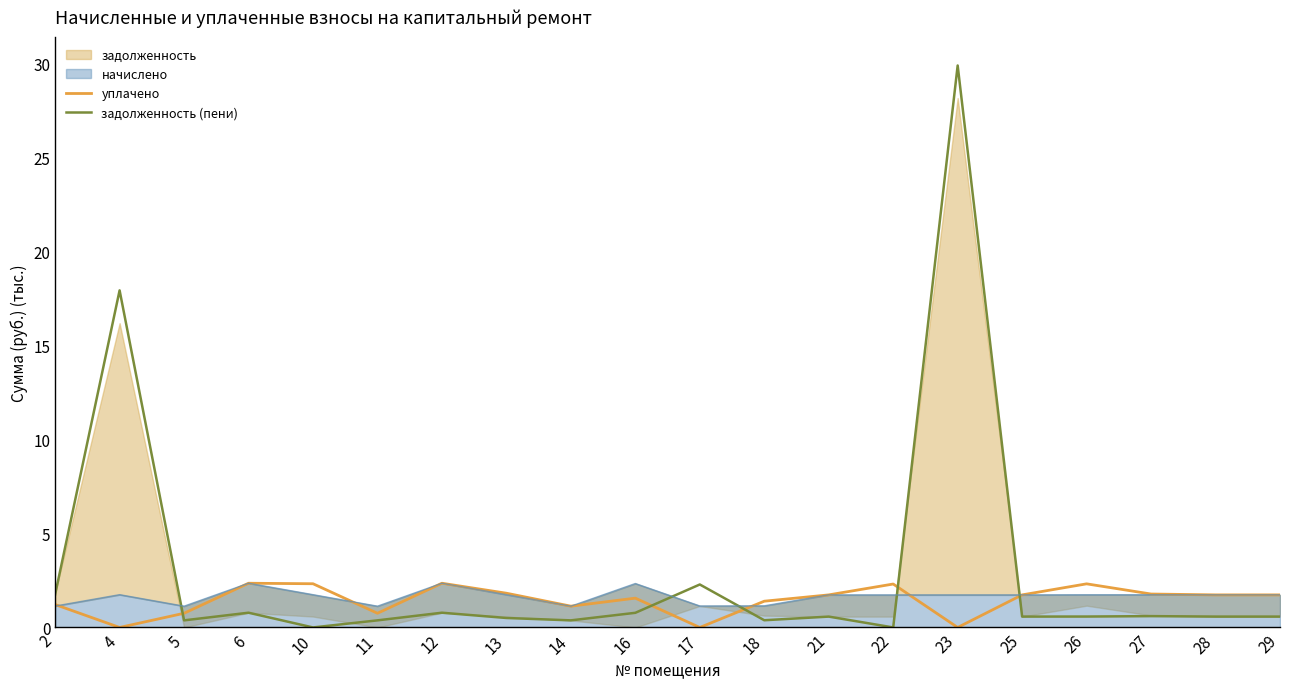

What is the sum of the задолженность (пени) values at 26 and 18?

1.0